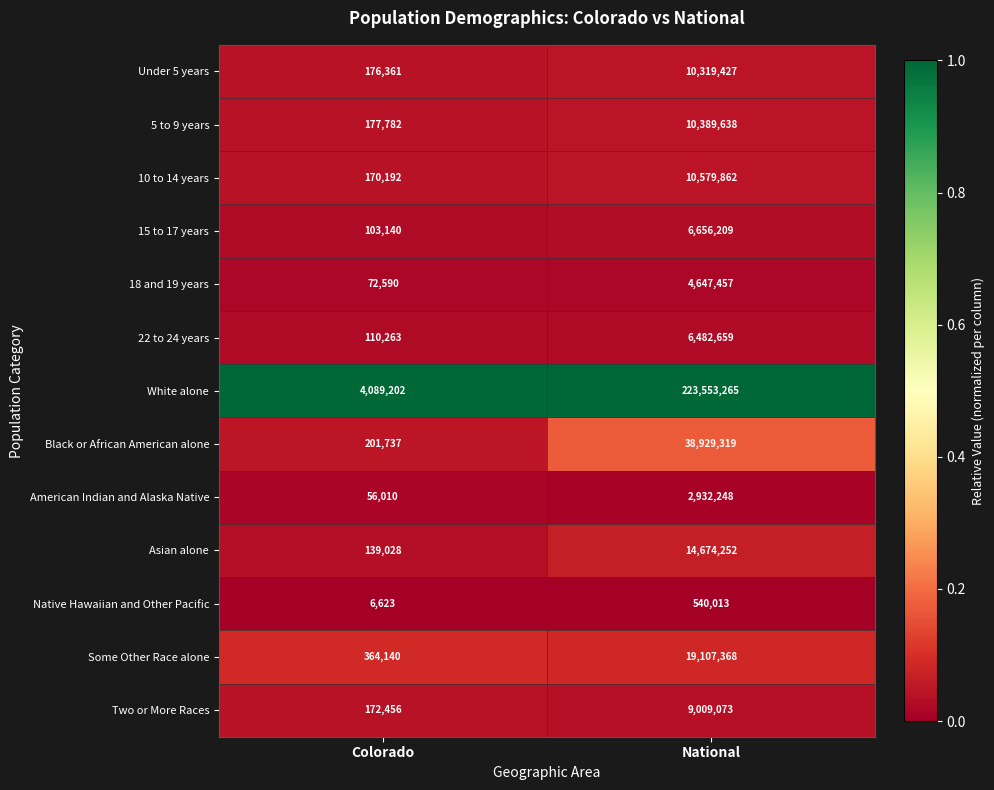

At National, list the series in order from largest to smallest.

White alone, Black or African American alone, Some Other Race alone, Asian alone, 10 to 14 years, 5 to 9 years, Under 5 years, Two or More Races, 15 to 17 years, 22 to 24 years, 18 and 19 years, American Indian and Alaska Native, Native Hawaiian and Other Pacific